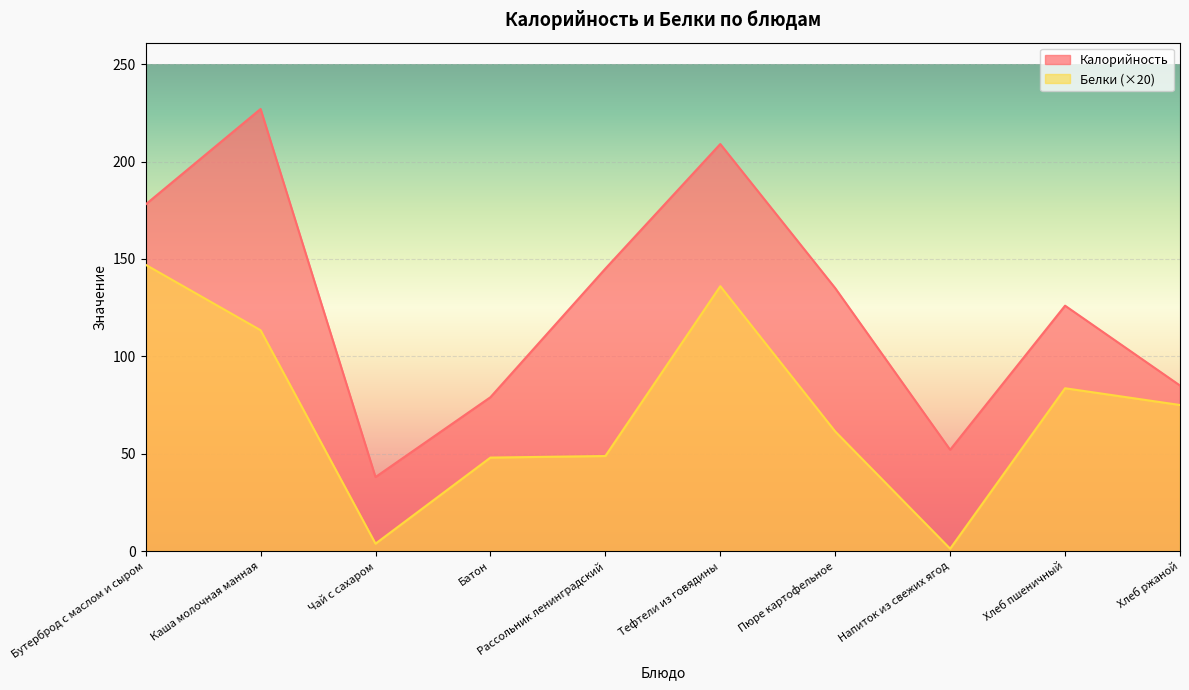

What is the label of the 4th point from the right?

Пюре картофельное